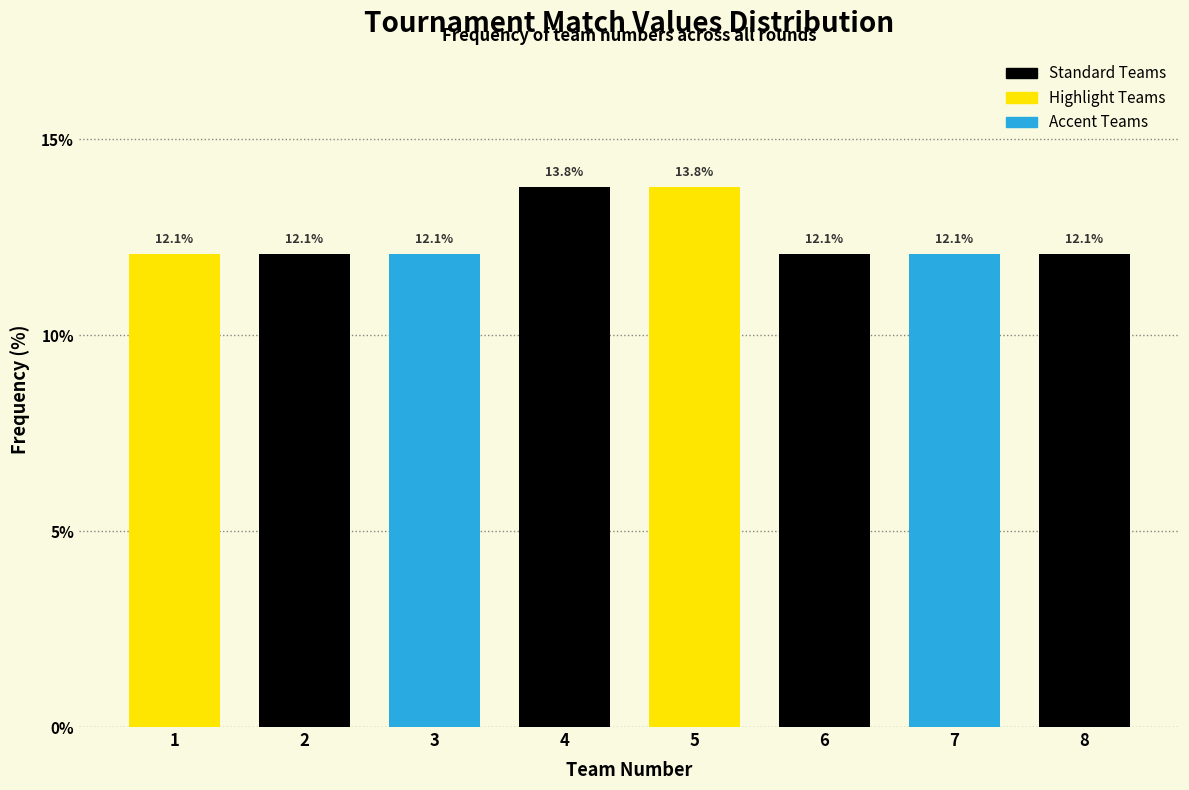

What is the height of the bar covering 7.5 to 8.5 on the x-axis?

12.1